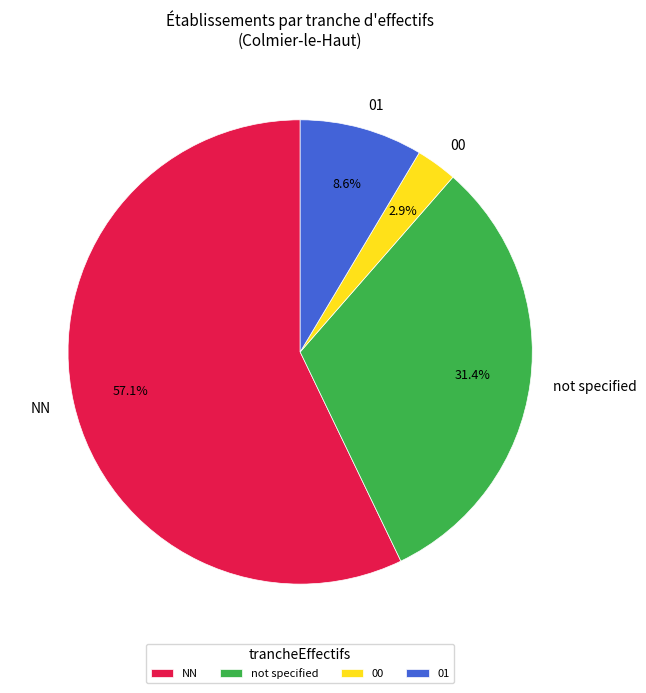

Does any single category account for the majority?

Yes